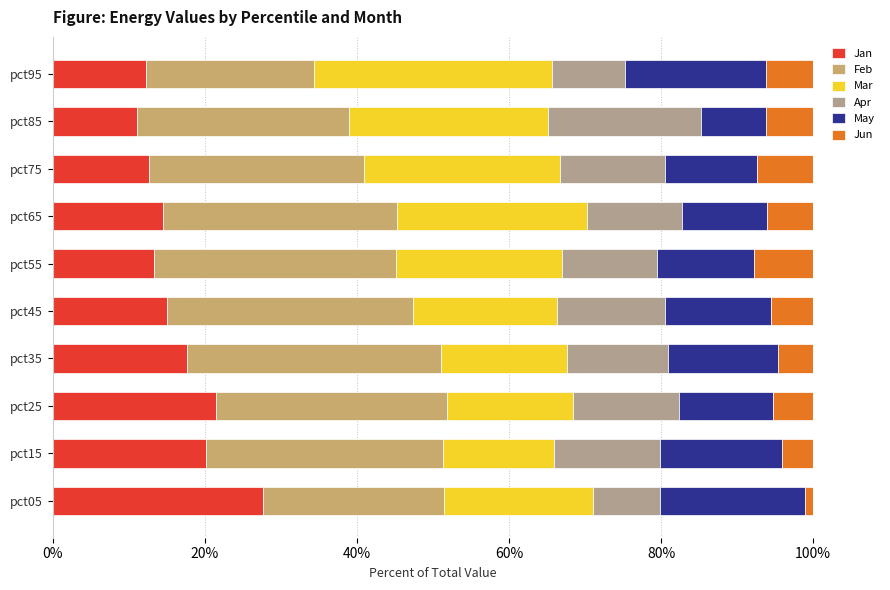

The value of Jan at pct95 is 12.2. True or false?

True